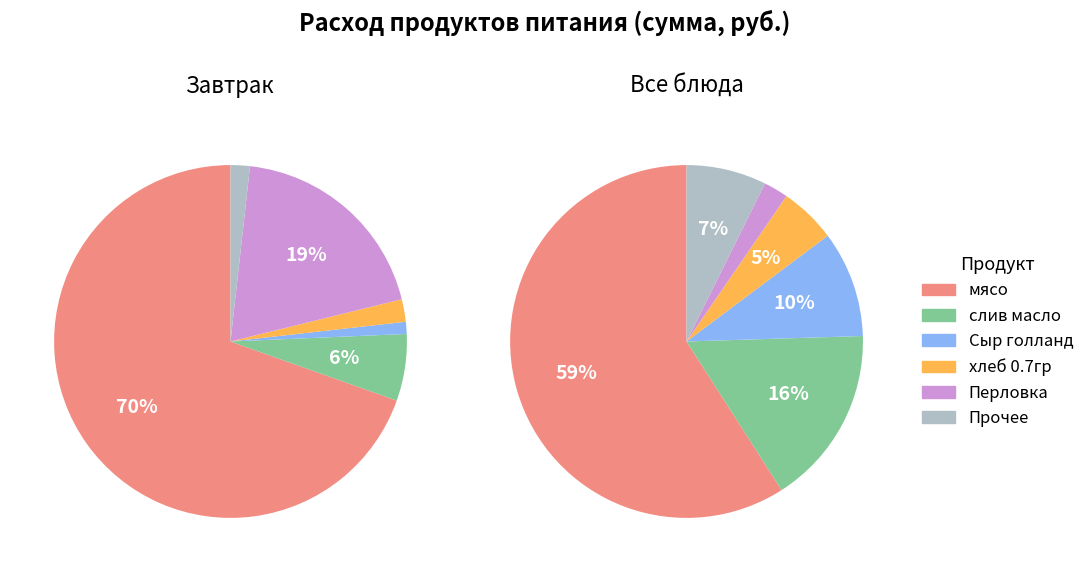

Is there a majority slice in this chart?

Yes